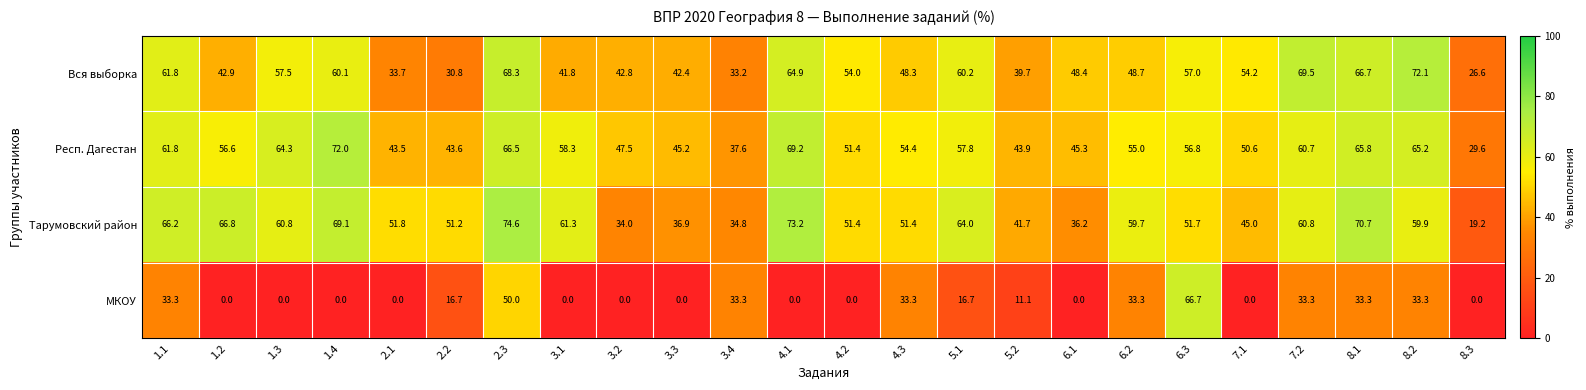

The Респ. Дагестан series shows 54.4 at 4.3. True or false?

True